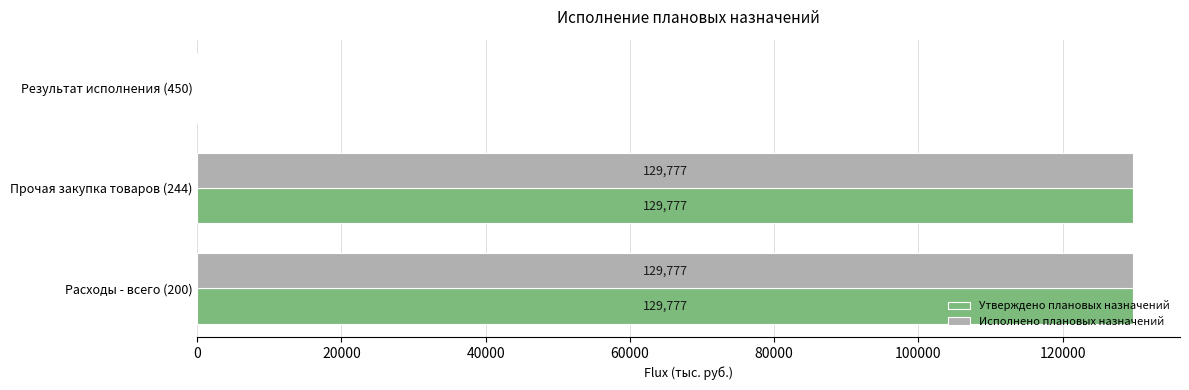

What is the greatest value displayed?

129777